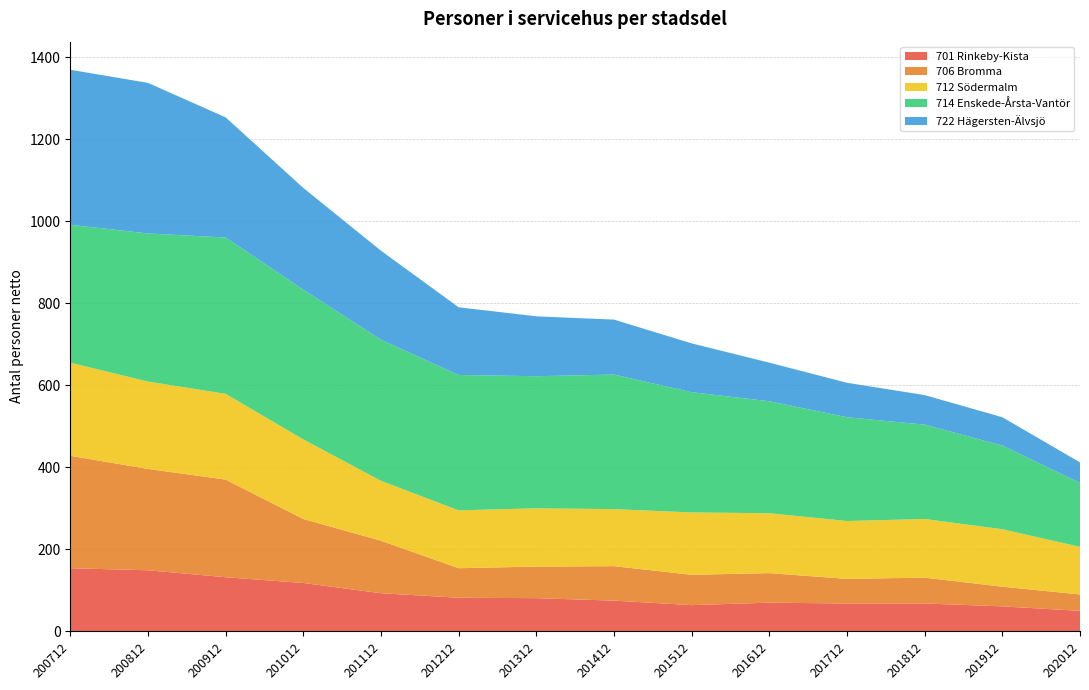

True or false: 701 Rinkeby-Kista has a value of 51 at 200712.

False